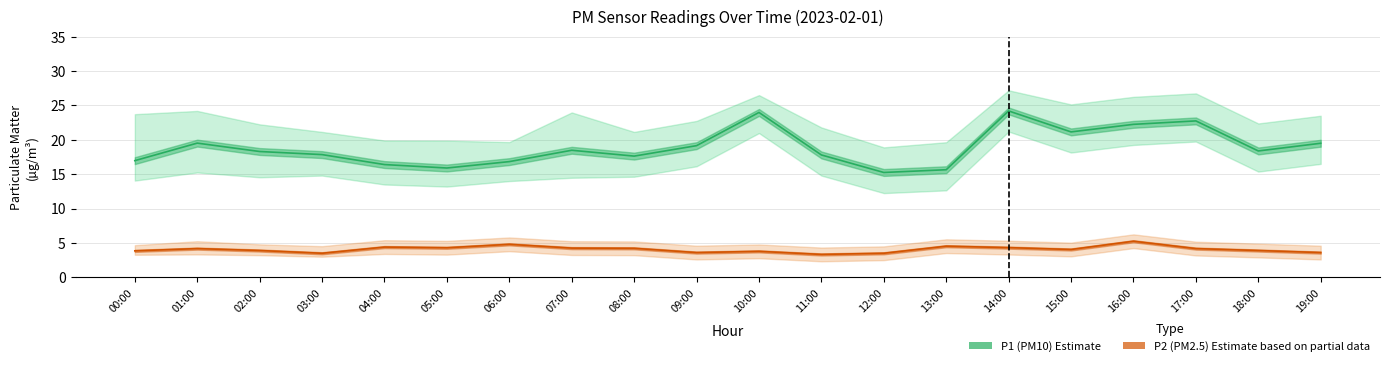

At which label does P2 reach its peak?

16:00